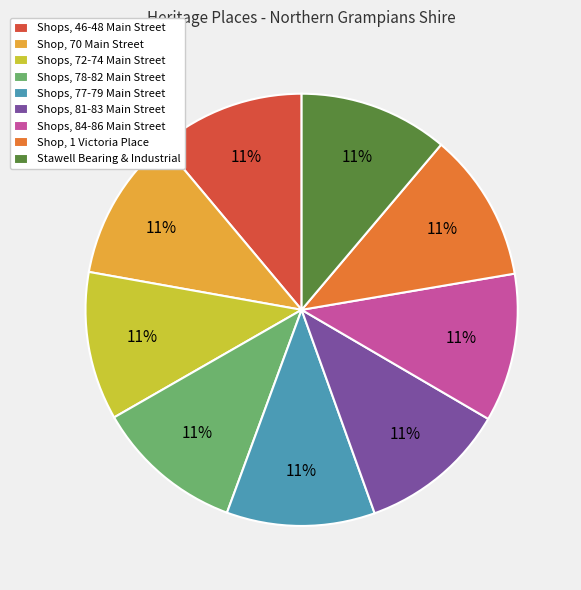

Is it true that Shops, 77-79 Main Street is 11% of the pie?

True